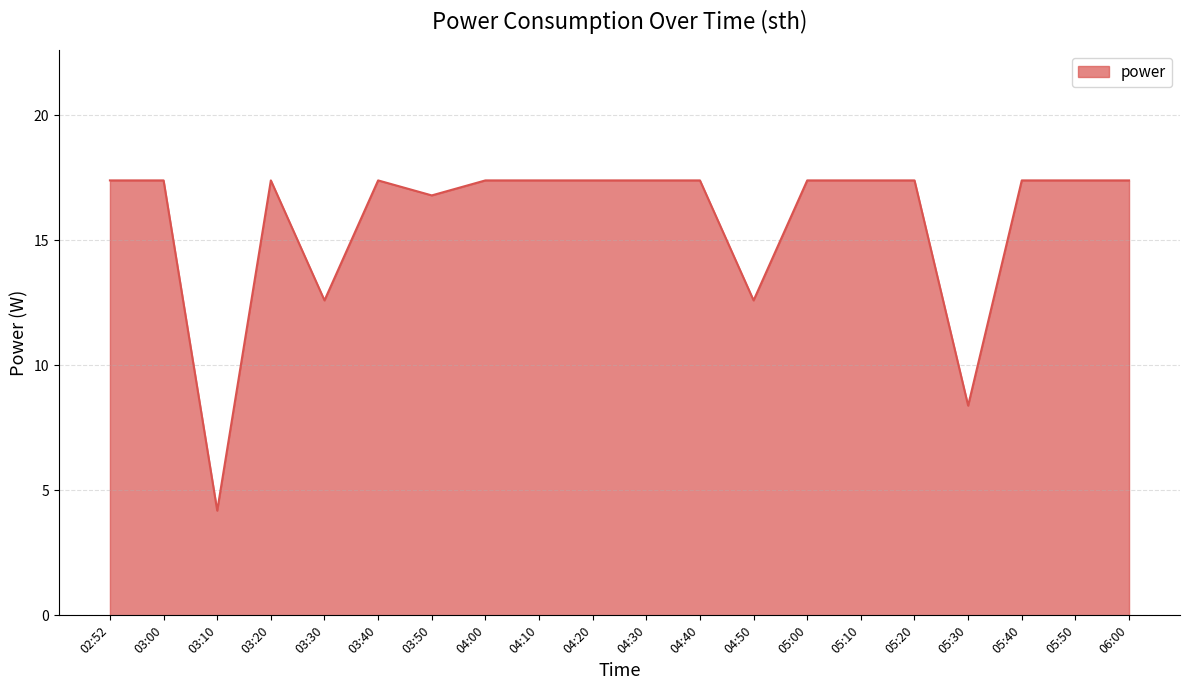

Reading left to right, list all the values displayed in this chart.

02:52=17.4	03:00=17.4	03:10=4.2	03:20=17.4	03:30=12.6	03:40=17.4	03:50=16.8	04:00=17.4	04:10=17.4	04:20=17.4	04:30=17.4	04:40=17.4	04:50=12.6	05:00=17.4	05:10=17.4	05:20=17.4	05:30=8.4	05:40=17.4	05:50=17.4	06:00=17.4